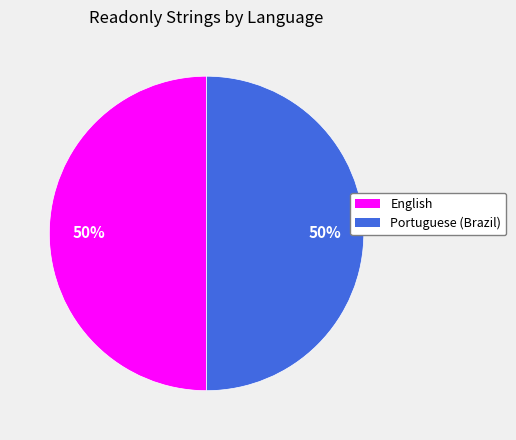

What percentage is the English slice, to the nearest percent?

50%